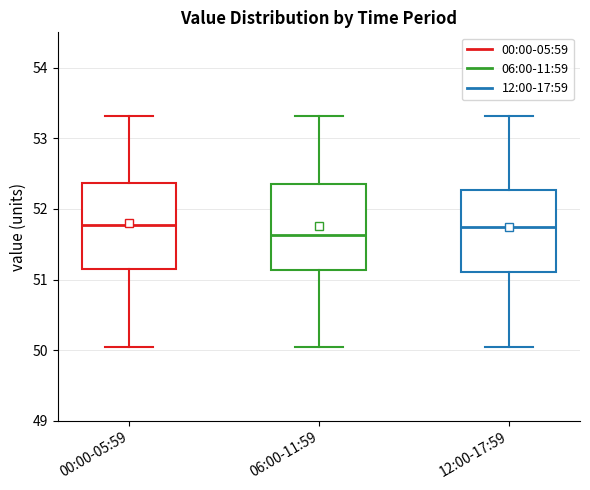

Reading left to right, read every box against the y-axis: the position of its median line, the range the box covers, and the ends of its whiskers. The values are not printed on the chart, so give them approximately, as read against the axis.

00:00-05:59: median 51.8, box 51.1 to 52.4, whiskers 50.0 to 53.3
06:00-11:59: median 51.6, box 51.1 to 52.3, whiskers 50.0 to 53.3
12:00-17:59: median 51.7, box 51.1 to 52.3, whiskers 50.0 to 53.3